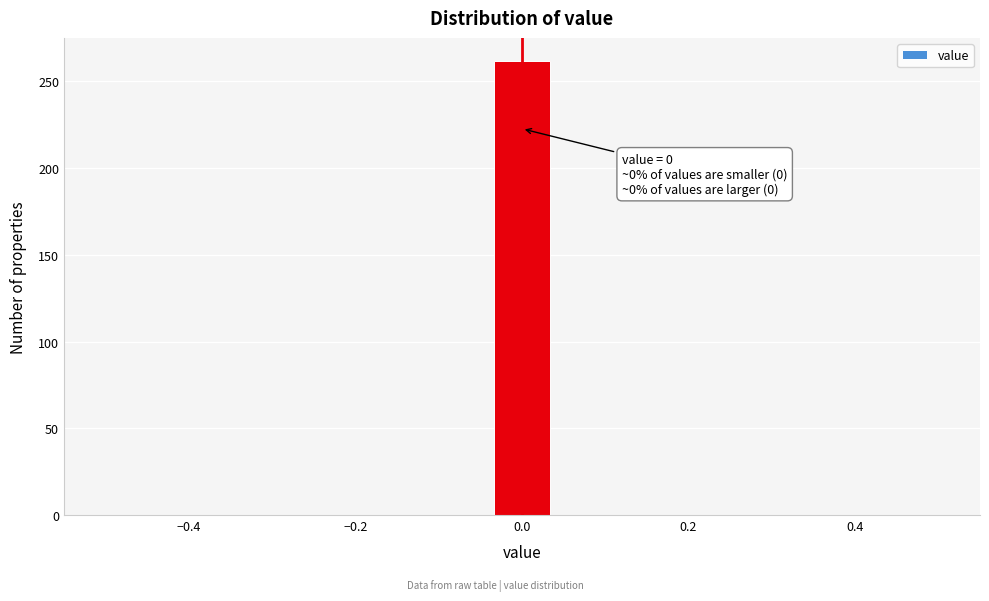

Read against the x-axis, roughly where is the centre of the tallest bar?

0.00